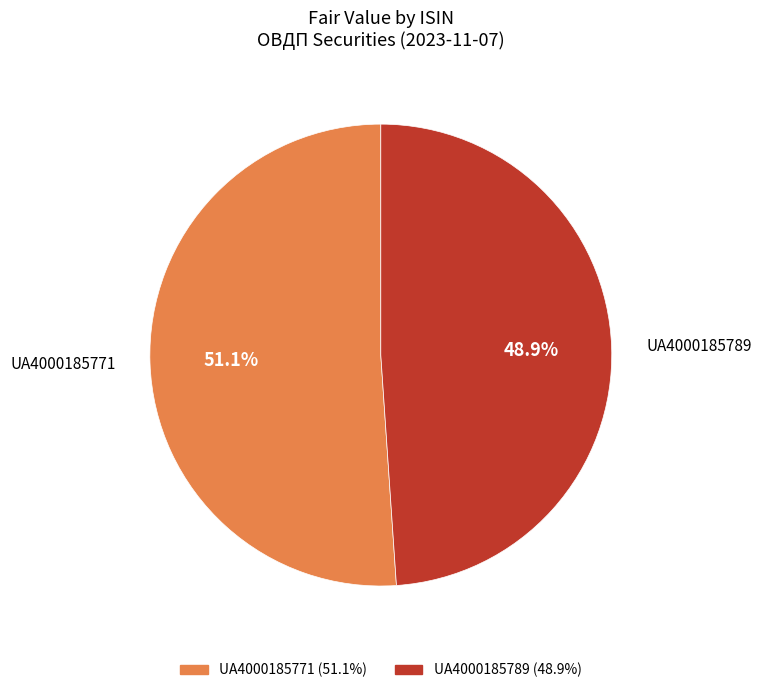

Combined, what portion of the pie is UA4000185789 and UA4000185771?

100.0%